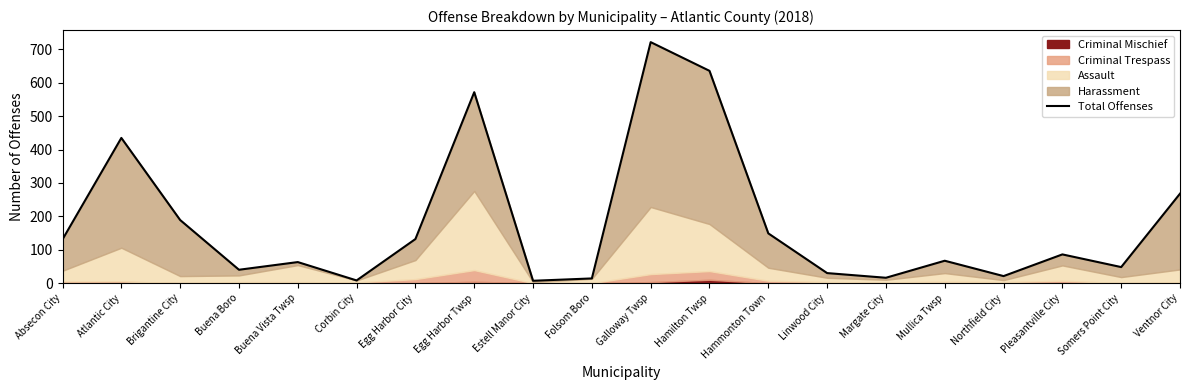

Reading right to left, transcribe all the data shown in this chart.

Ventnor City=268	Somers Point City=48	Pleasantville City=86	Northfield City=21	Mullica Twsp=67	Margate City=16	Linwood City=30	Hammonton Town=149	Hamilton Twsp=636	Galloway Twsp=722	Folsom Boro=14	Estell Manor City=7	Egg Harbor Twsp=572	Egg Harbor City=132	Corbin City=8	Buena Vista Twsp=63	Buena Boro=40	Brigantine City=189	Atlantic City=435	Absecon City=131